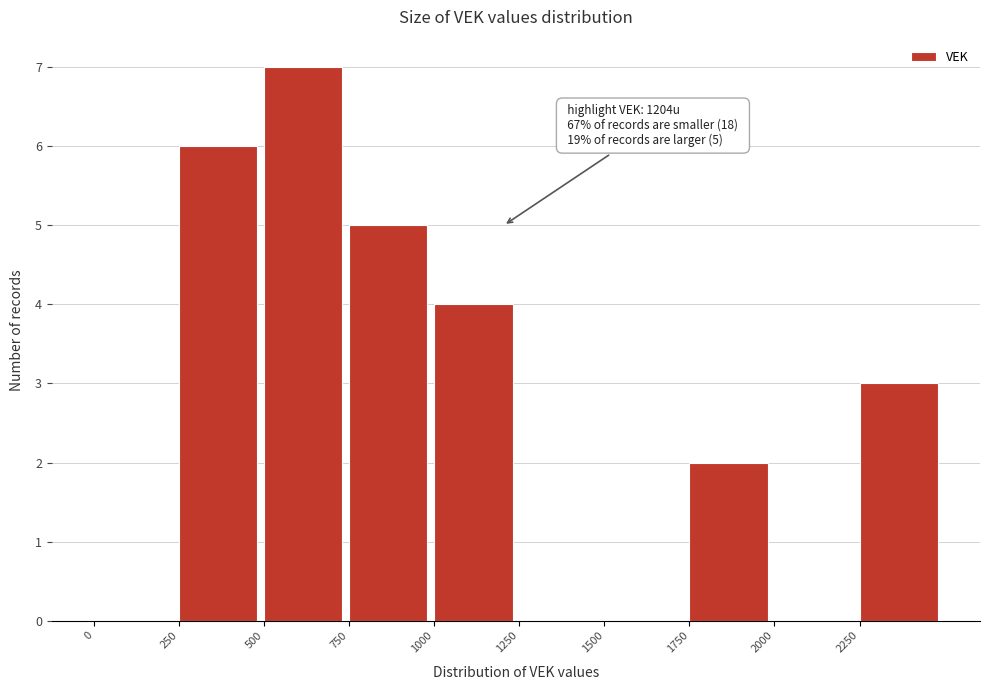

Which range on the x-axis has the tallest bar?

500 to 750